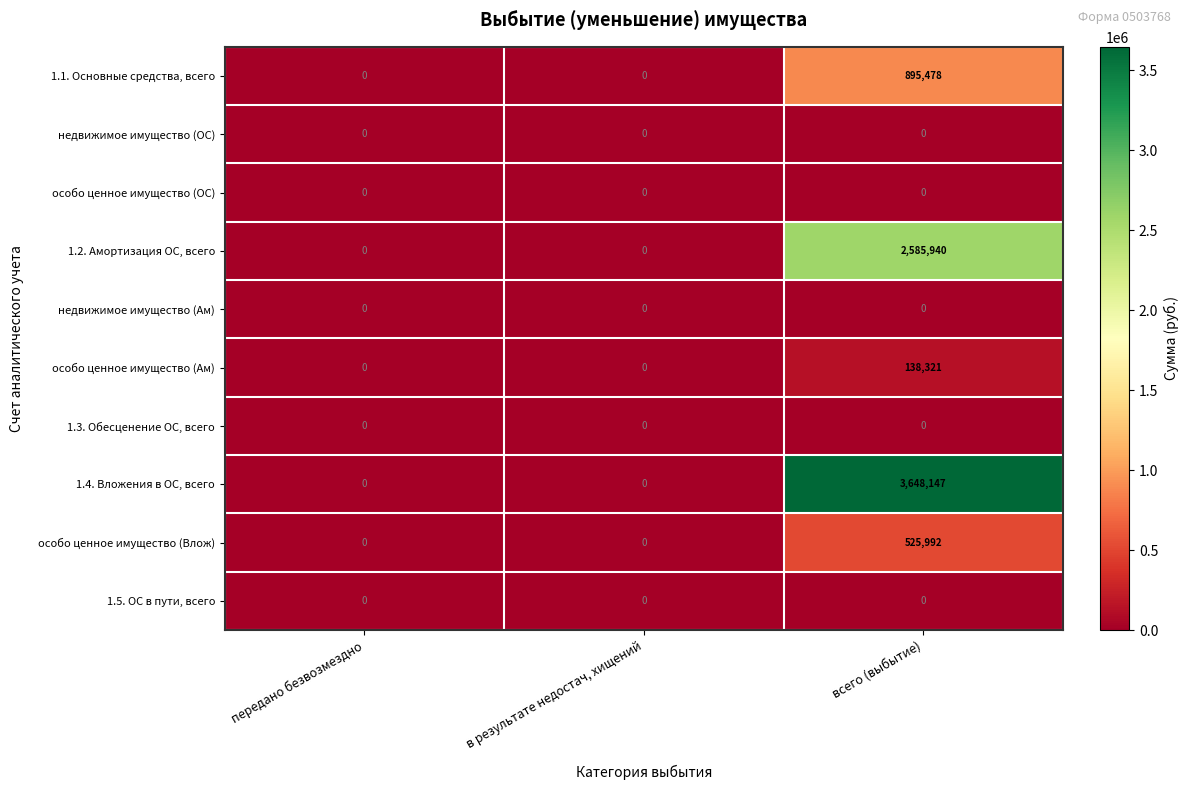

Reading left to right, what are all the values shown in this chart?

1.1. Основные средства, всего: передано безвозмездно=0	в результате недостач, хищений=0	всего (выбытие)=895478
недвижимое имущество (ОС): передано безвозмездно=0	в результате недостач, хищений=0	всего (выбытие)=0
особо ценное имущество (ОС): передано безвозмездно=0	в результате недостач, хищений=0	всего (выбытие)=0
1.2. Амортизация ОС, всего: передано безвозмездно=0	в результате недостач, хищений=0	всего (выбытие)=2585940
недвижимое имущество (Ам): передано безвозмездно=0	в результате недостач, хищений=0	всего (выбытие)=0
особо ценное имущество (Ам): передано безвозмездно=0	в результате недостач, хищений=0	всего (выбытие)=138321
1.3. Обесценение ОС, всего: передано безвозмездно=0	в результате недостач, хищений=0	всего (выбытие)=0
1.4. Вложения в ОС, всего: передано безвозмездно=0	в результате недостач, хищений=0	всего (выбытие)=3648147
особо ценное имущество (Влож): передано безвозмездно=0	в результате недостач, хищений=0	всего (выбытие)=525992
1.5. ОС в пути, всего: передано безвозмездно=0	в результате недостач, хищений=0	всего (выбытие)=0